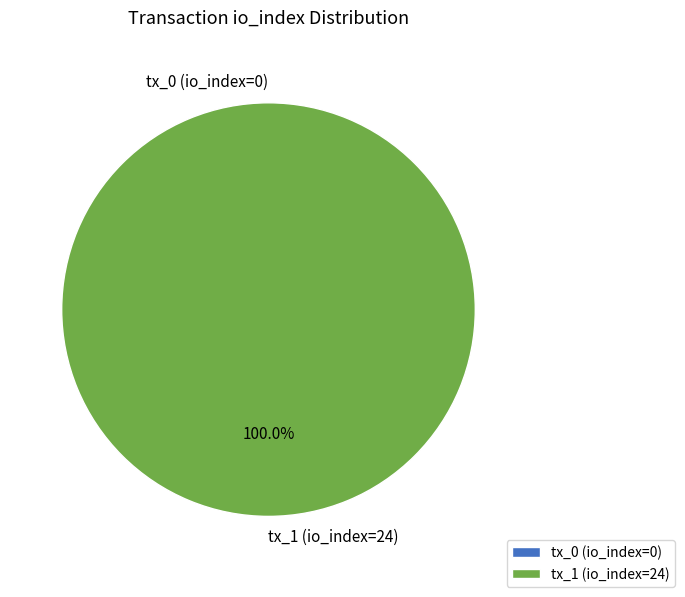

True or false: tx_0 (io_index=0) accounts for 7% of the total.

False